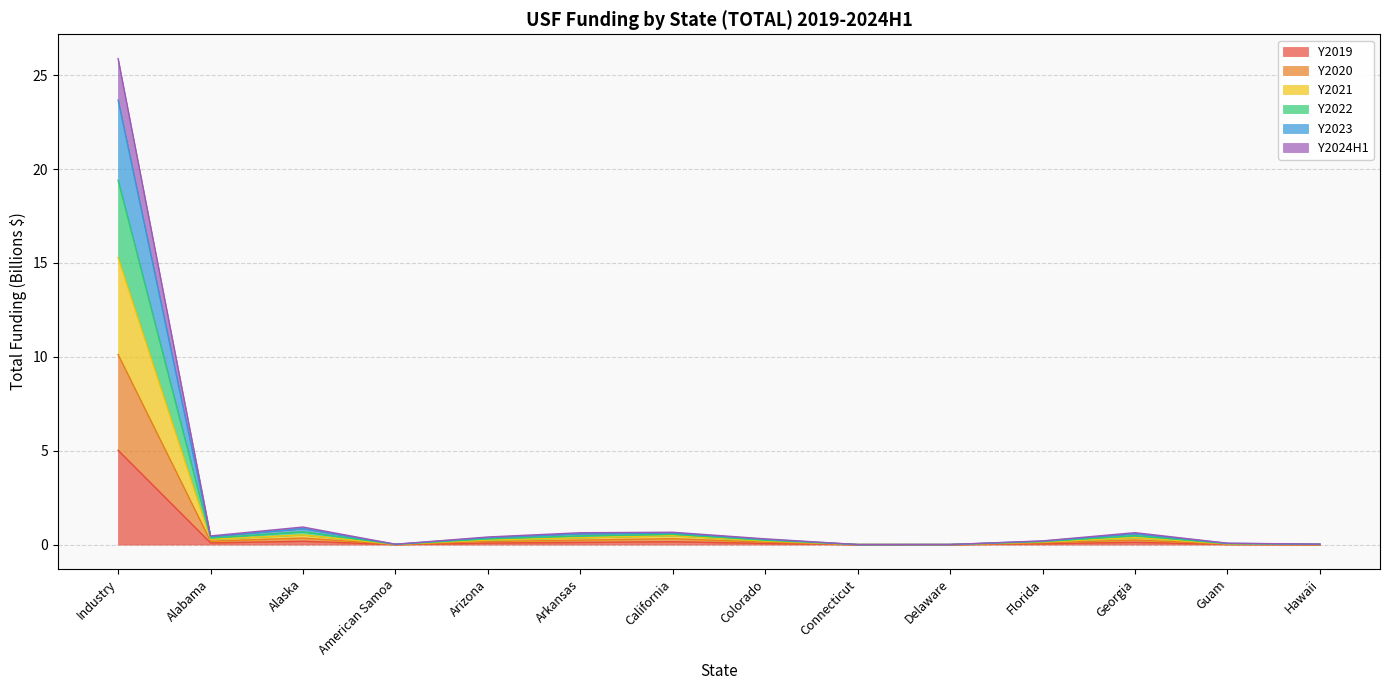

The value of Y2023 at Delaware is 0.0. True or false?

True